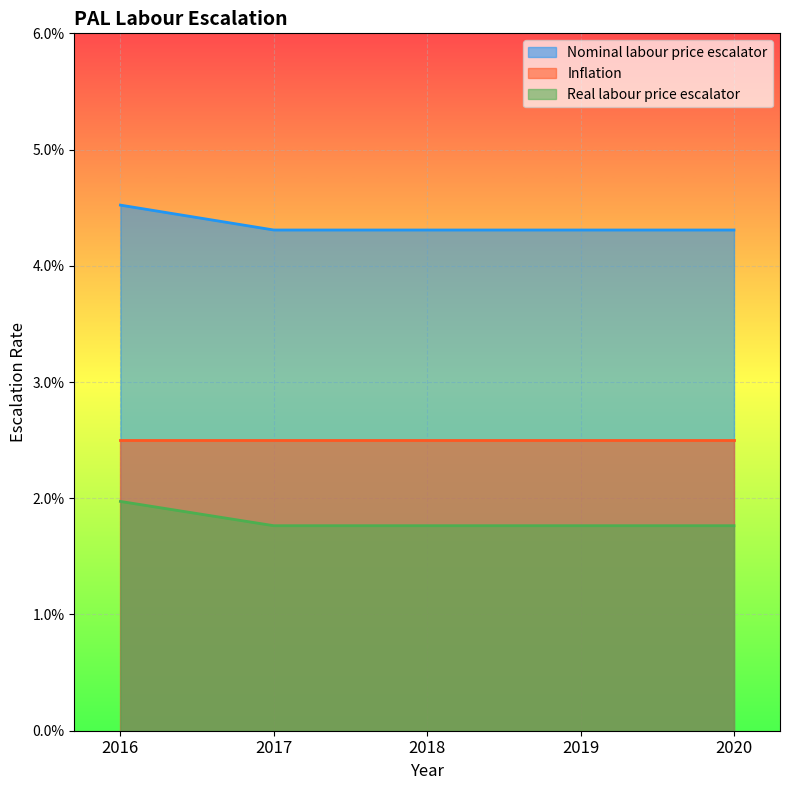

Where is Real labour price escalator nearest to the value 0?

2017